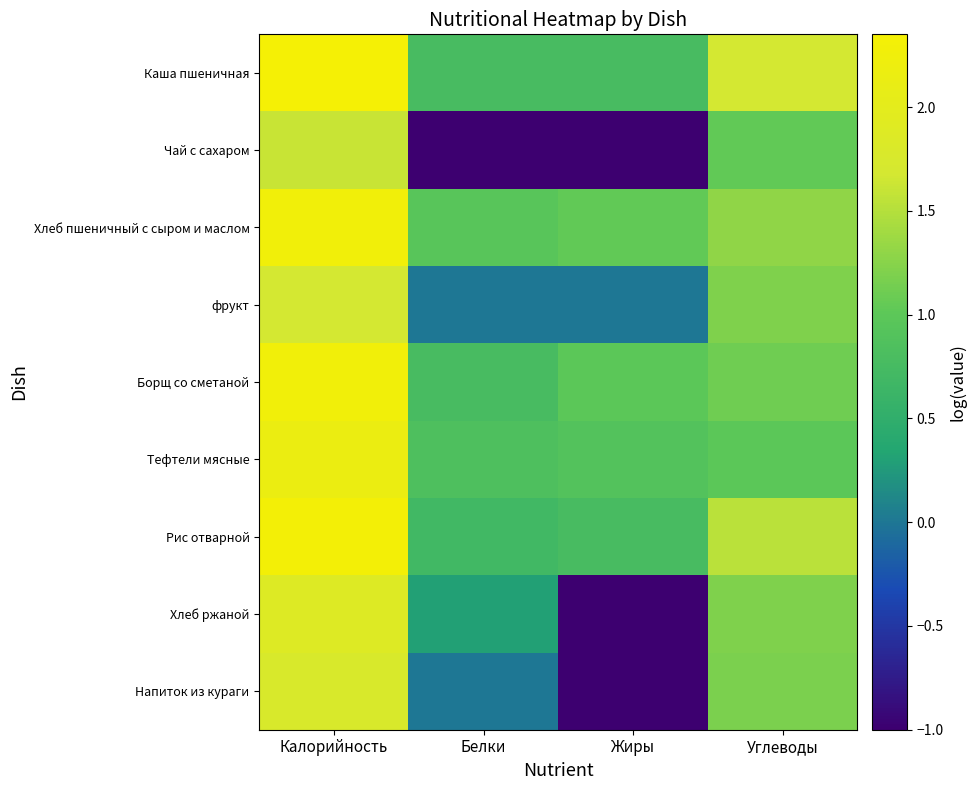

Reading left to right, what are all the values shown in this chart?

Каша пшеничная: Калорийность=2.4	Белки=0.8	Жиры=0.8	Углеводы=1.7
Чай с сахаром: Калорийность=1.6	Белки=-1.0	Жиры=-1.0	Углеводы=1.0
Хлеб пшеничный с сыром и маслом: Калорийность=2.3	Белки=1.0	Жиры=1.0	Углеводы=1.3
фрукт: Калорийность=1.7	Белки=0.0	Жиры=0.0	Углеводы=1.2
Борщ со сметаной: Калорийность=2.3	Белки=0.8	Жиры=1.0	Углеводы=1.1
Тефтели мясные: Калорийность=2.2	Белки=0.8	Жиры=0.9	Углеводы=1.0
Рис отварной: Калорийность=2.3	Белки=0.7	Жиры=0.8	Углеводы=1.5
Хлеб ржаной: Калорийность=1.9	Белки=0.3	Жиры=-1.0	Углеводы=1.2
Напиток из кураги: Калорийность=1.8	Белки=0.0	Жиры=-1.0	Углеводы=1.2